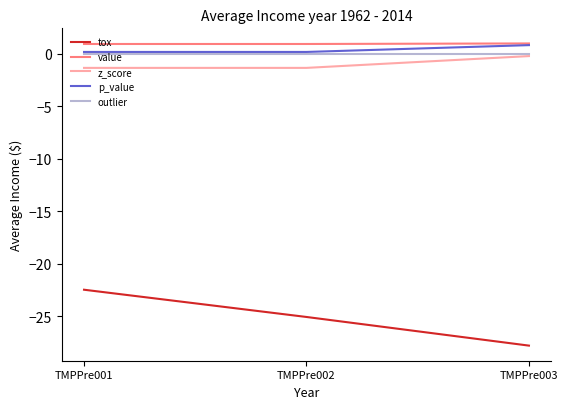

What is the total value across all series at TMPPre001?

-22.7